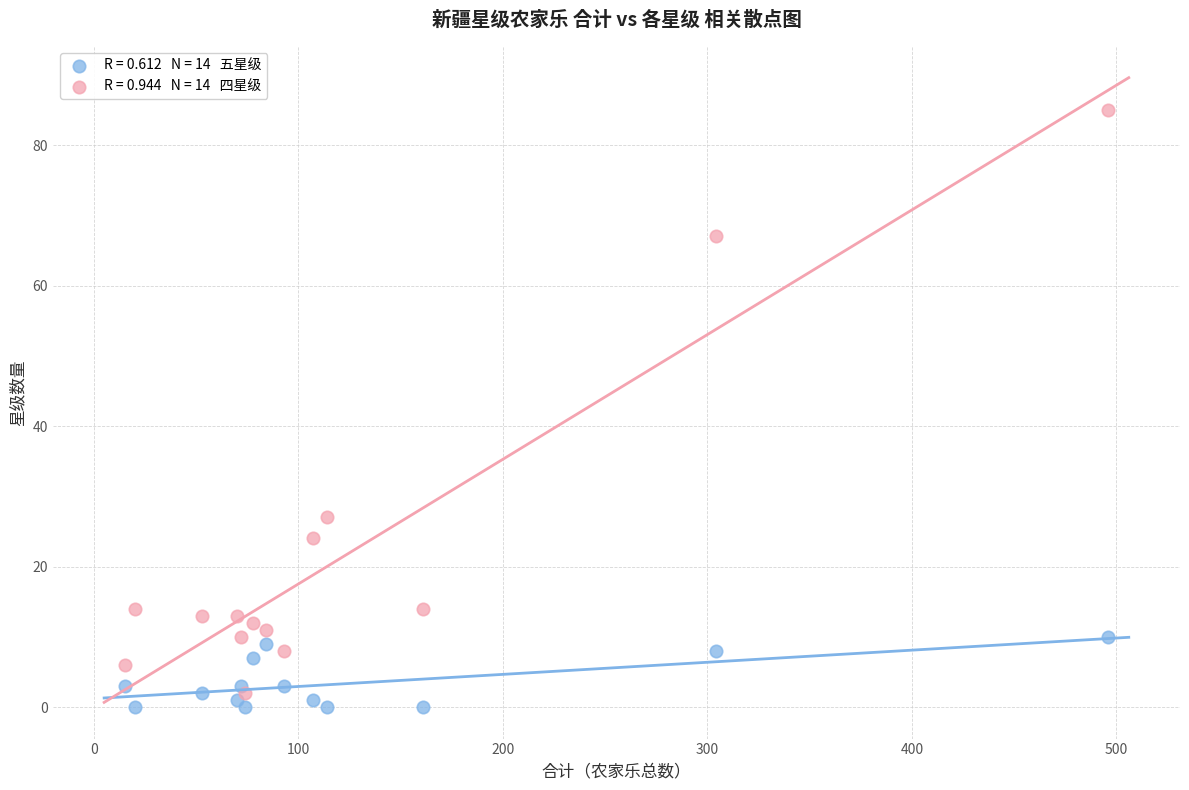

Across all series, what Y value is closest to 42?

27